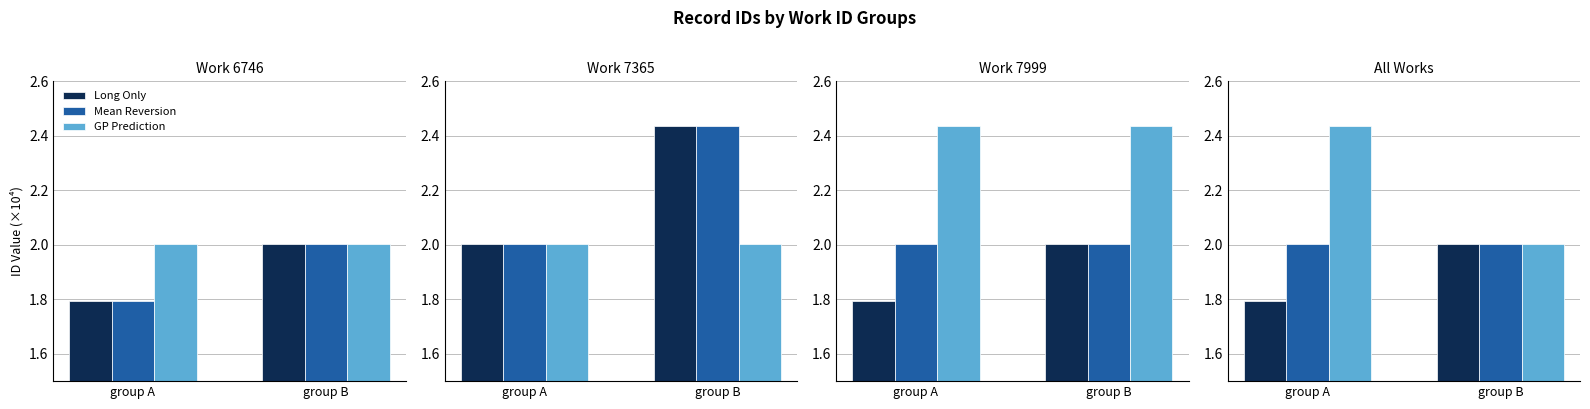

Count the number of data series in this chart.

3